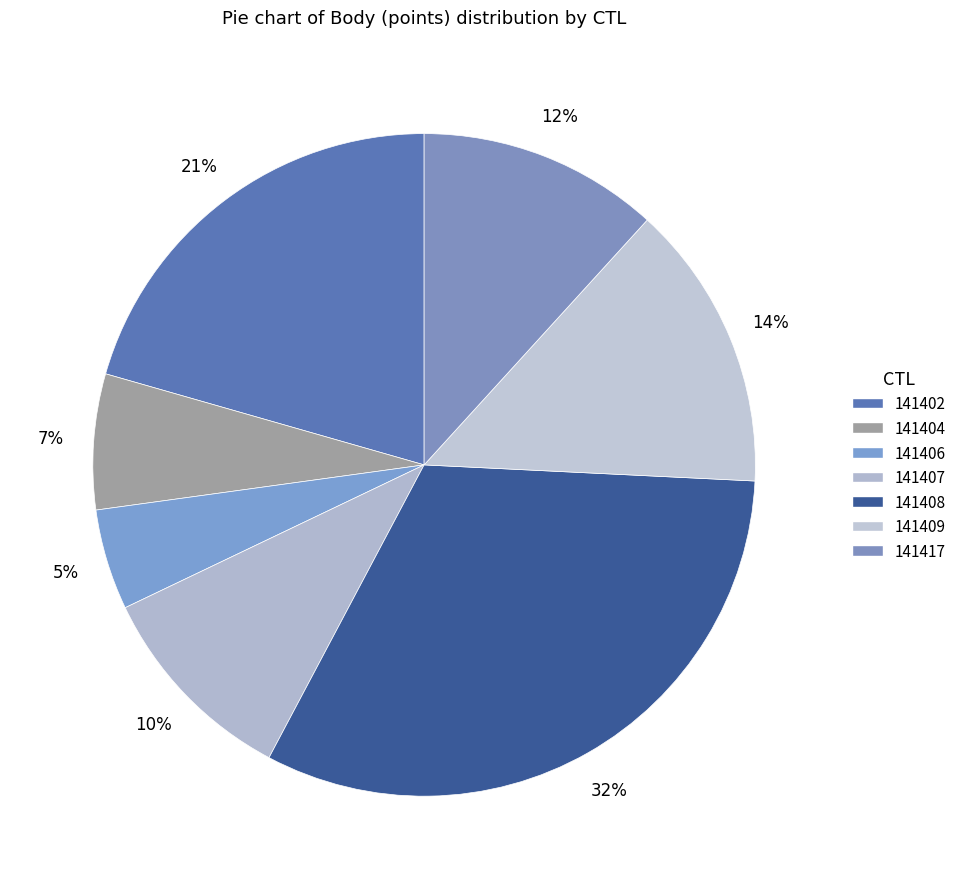

Count the number of slices in the pie.

7